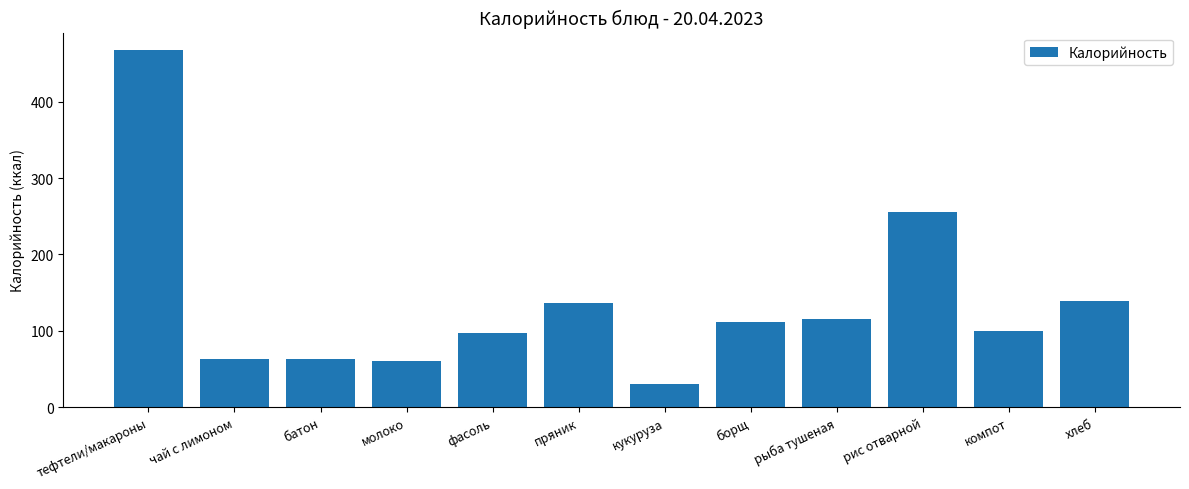

At which category does the chart reach its peak across all series?

тефтели/макароны